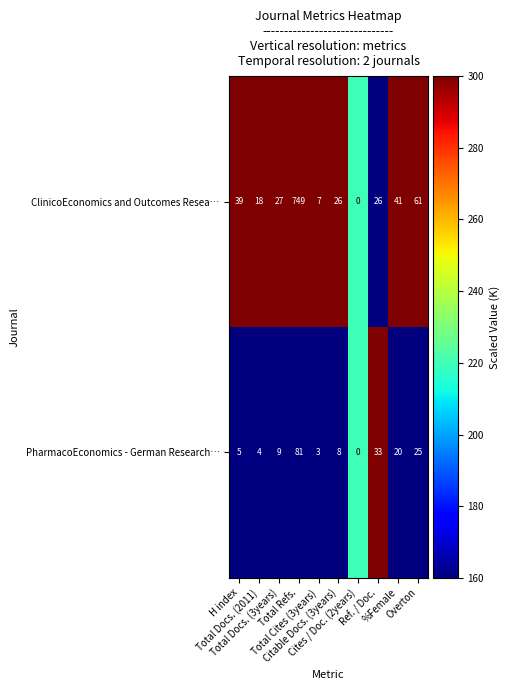

At how many categories does at least one series exceed 8?

8